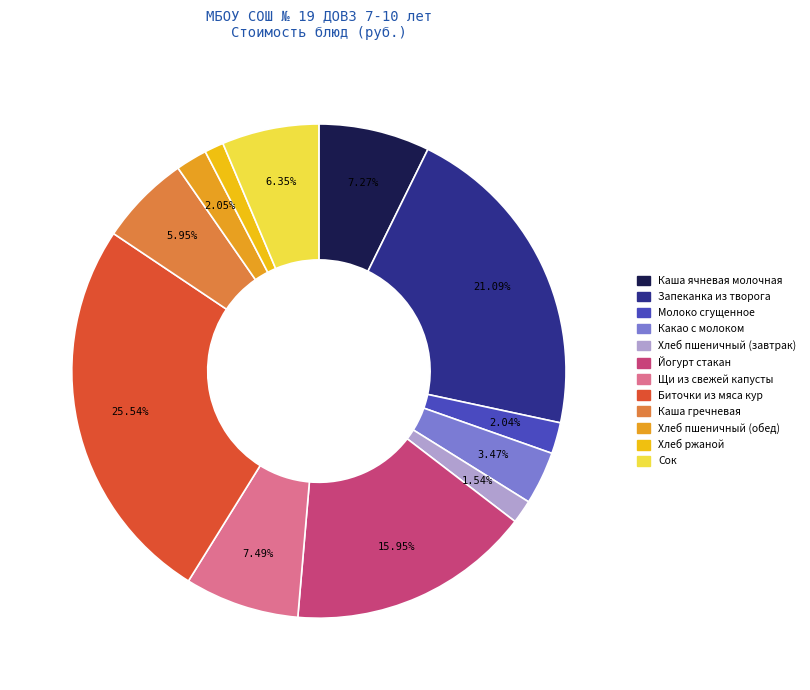

Does any single category account for the majority?

No